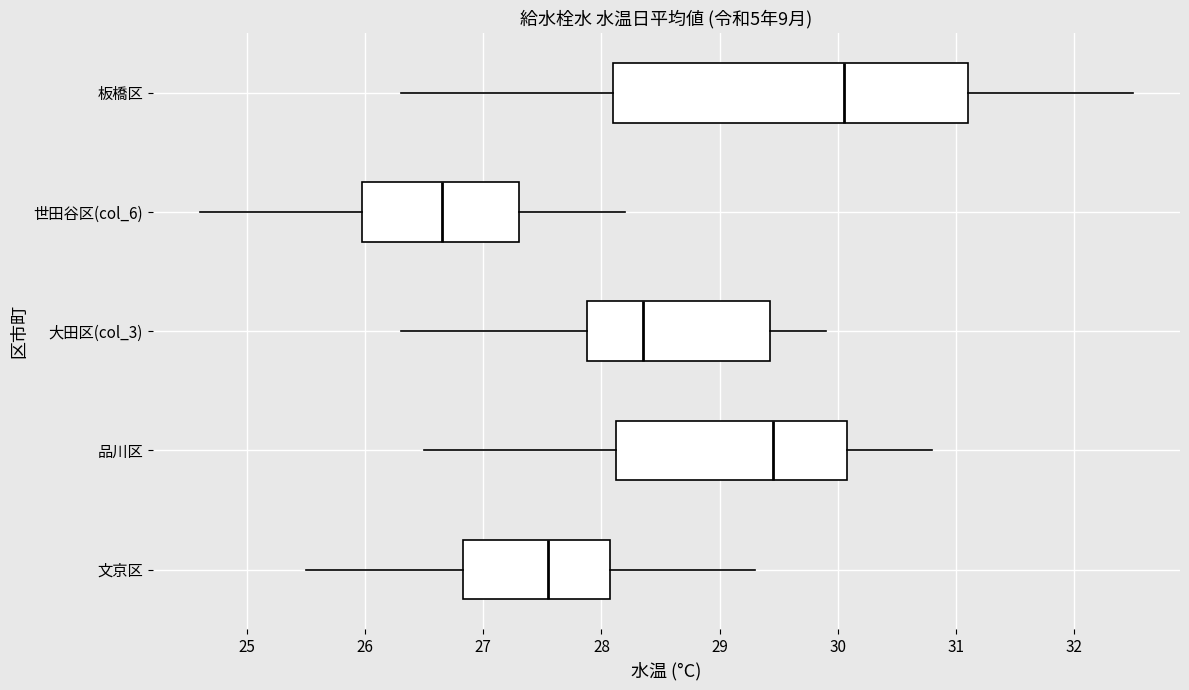

Which box's median line is the furthest to the right?

板橋区